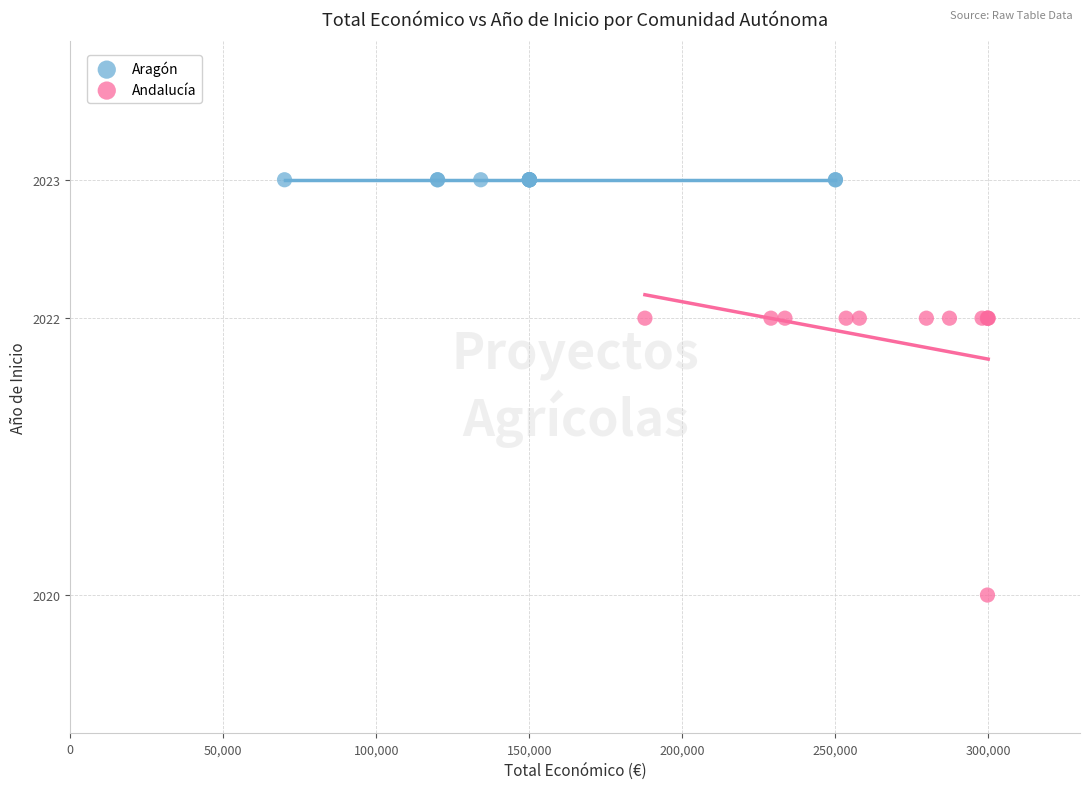

Which series reaches the minimum Y coordinate?

Andalucía